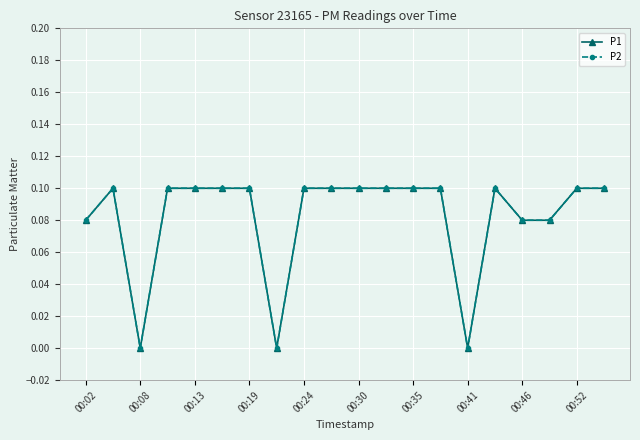

True or false: P1 and P2 cross at least once.

False